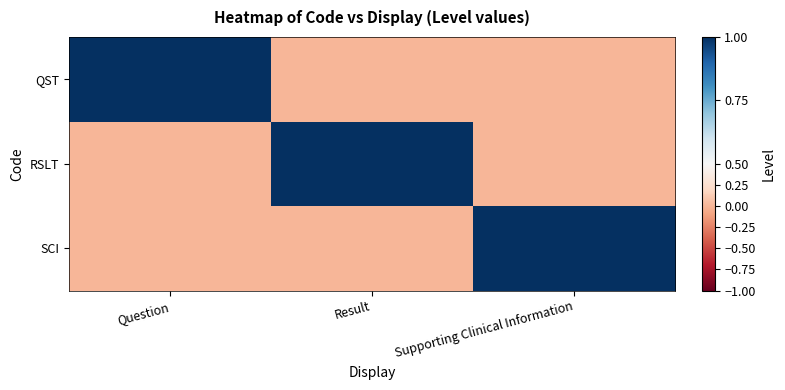

At Result, list the series in order from largest to smallest.

RSLT, QST, SCI